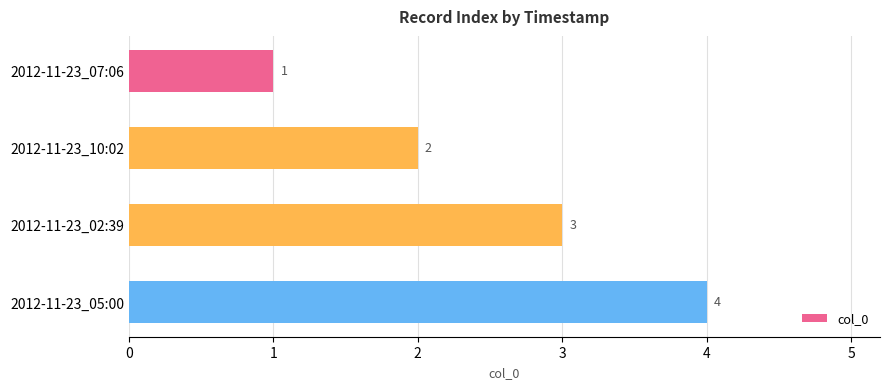

What is the sum of all values?

10